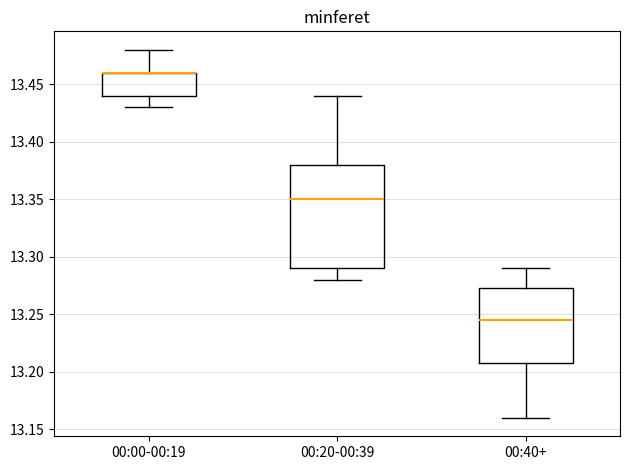

Reading left to right, transcribe this box plot: for each box, give where its median line is, the range the box spans, and where its two whiskers end, as read against the y-axis. The values are not printed on the chart, so give them approximately, as read against the axis.

00:00-00:19: median 13.460 (drawn on the box's upper edge), box 13.440 to 13.460, whiskers 13.430 to 13.480
00:20-00:39: median 13.350, box 13.290 to 13.380, whiskers 13.280 to 13.440
00:40+: median 13.245, box 13.210 to 13.275, whiskers 13.160 to 13.290